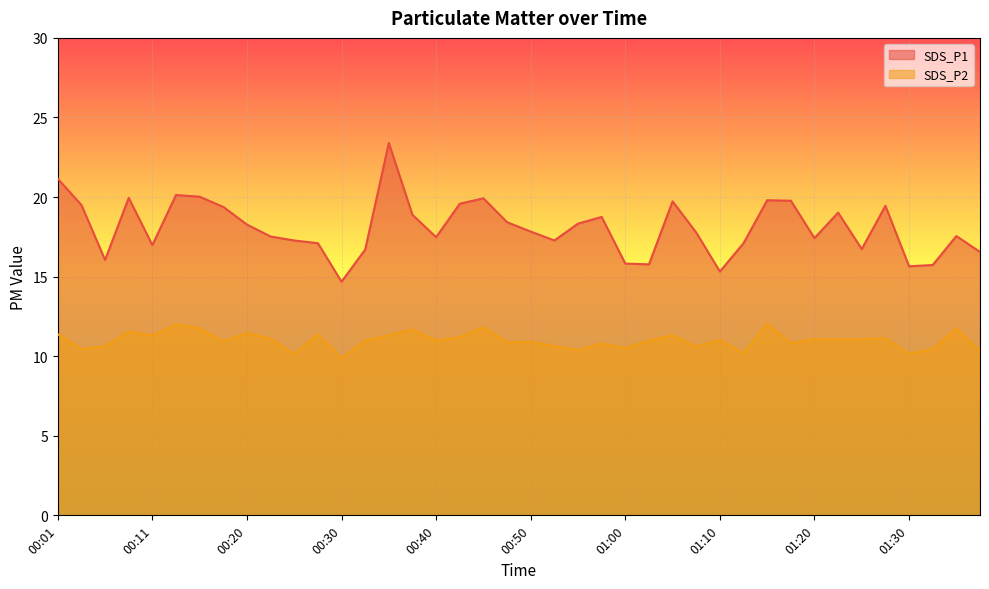

Which series has the largest total across all categories?

SDS_P1